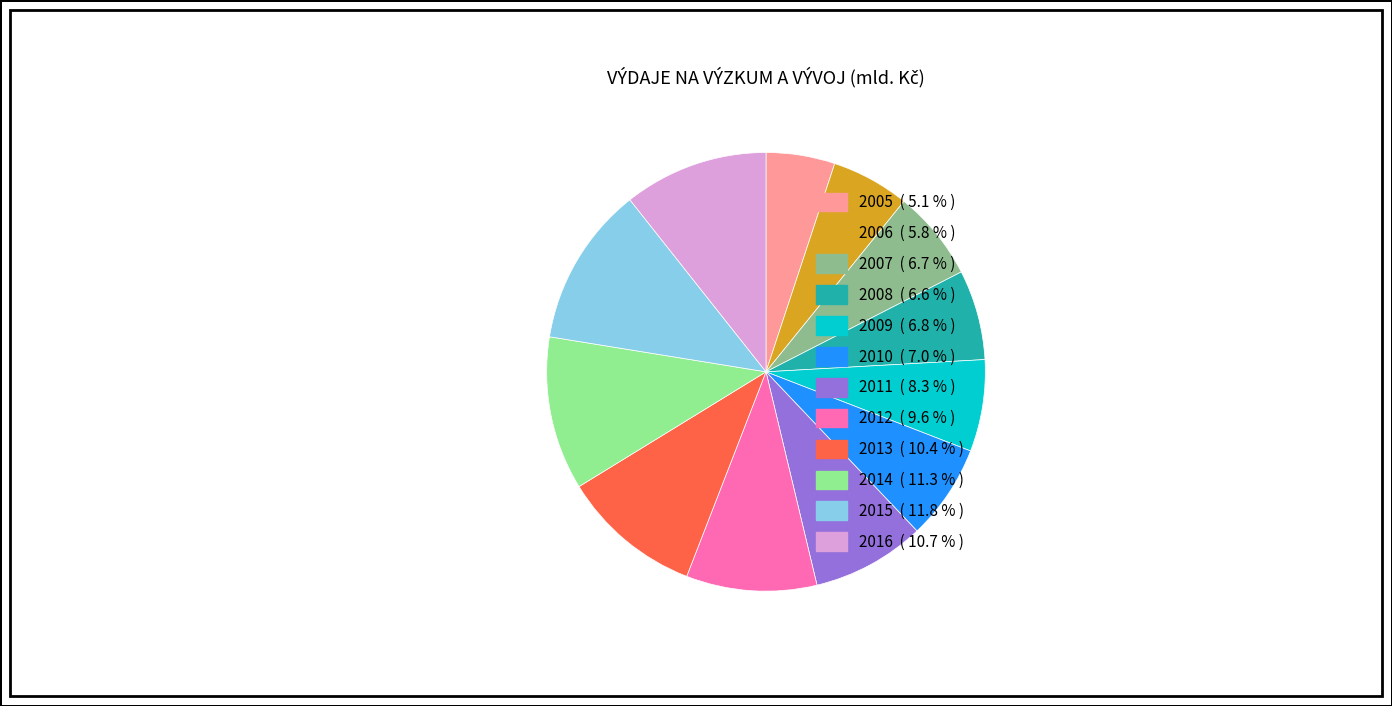

Does 2005 ( 5.1 % ) account for over 50% of the chart?

No